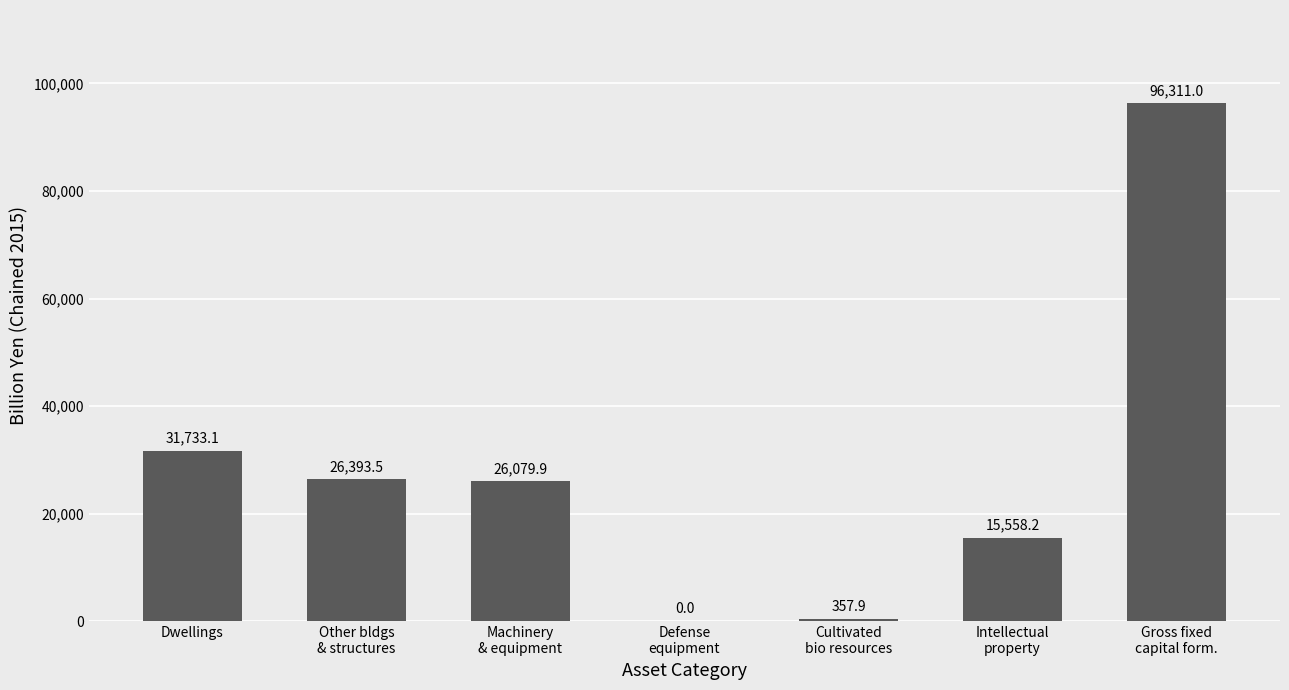

What is the change in value from Other bldgs
& structures to Gross fixed
capital form.?

+69917.5